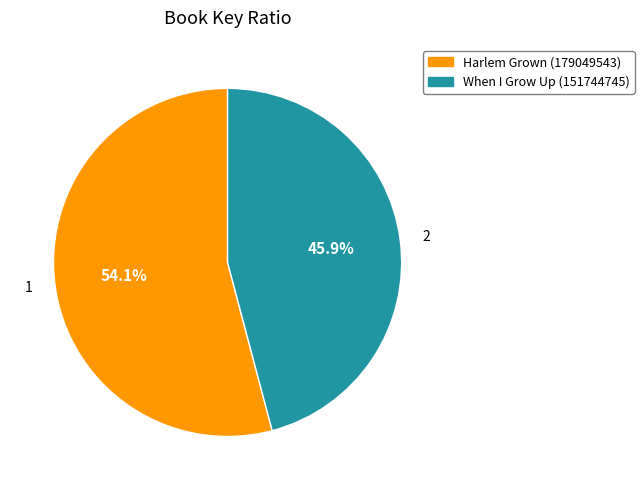

Is there a majority slice in this chart?

Yes